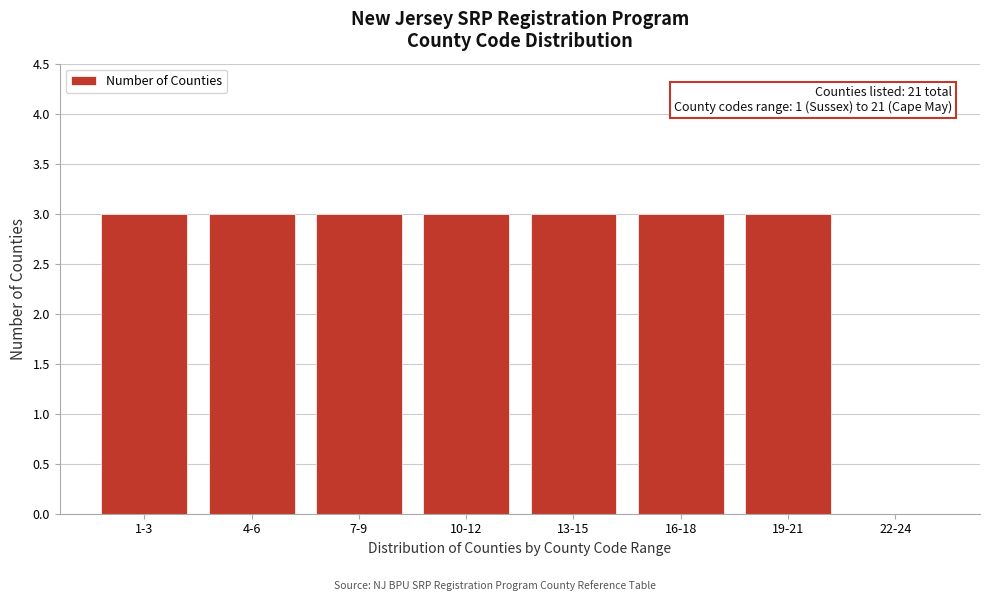

Reading right to left, extract all data points from this chart.

22-24=0	19-21=3	16-18=3	13-15=3	10-12=3	7-9=3	4-6=3	1-3=3